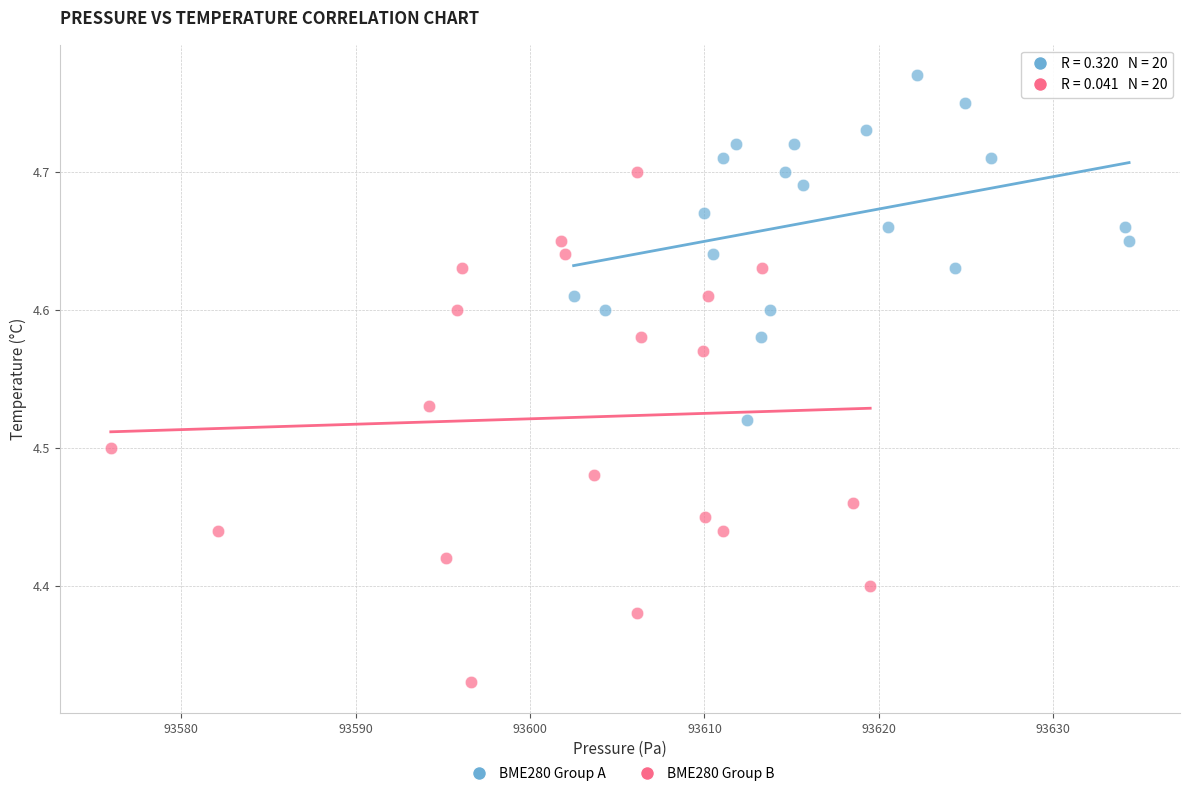

Which series has the widest spread of Y values?

BME280 Group B